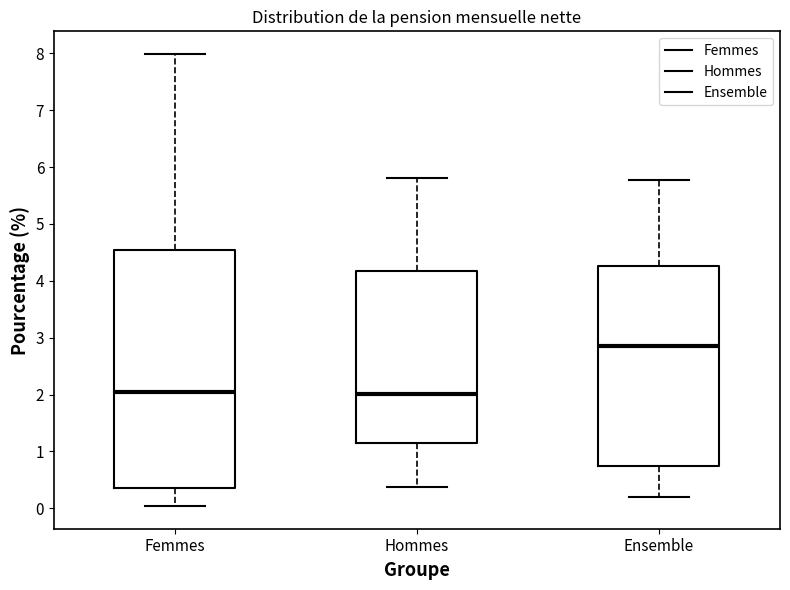

Reading left to right, read every box against the y-axis: the position of its median line, the range the box covers, and the ends of its whiskers. The values are not printed on the chart, so give them approximately, as read against the axis.

Femmes: median 2.0, box 0.4 to 4.5, whiskers 0.0 to 8.0
Hommes: median 2.0, box 1.2 to 4.2, whiskers 0.4 to 5.8
Ensemble: median 2.9, box 0.7 to 4.3, whiskers 0.2 to 5.8